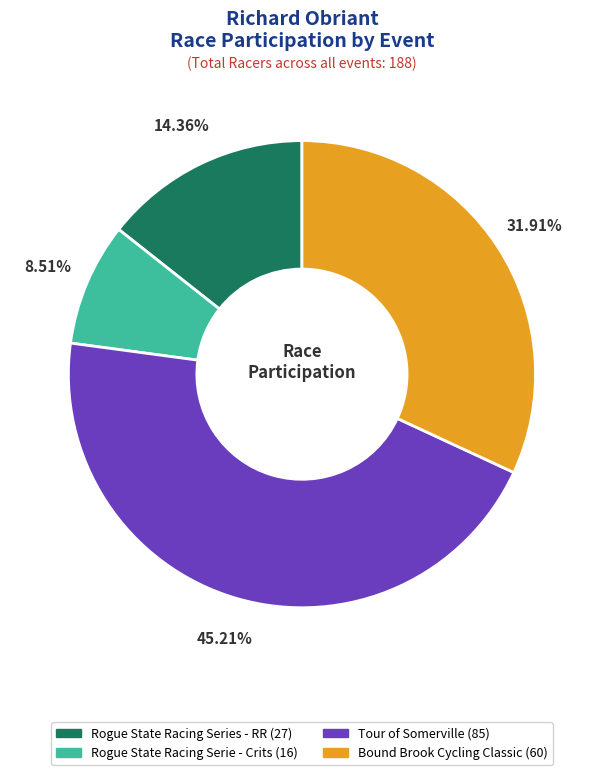

Does Tour of Somerville account for over 50% of the chart?

No